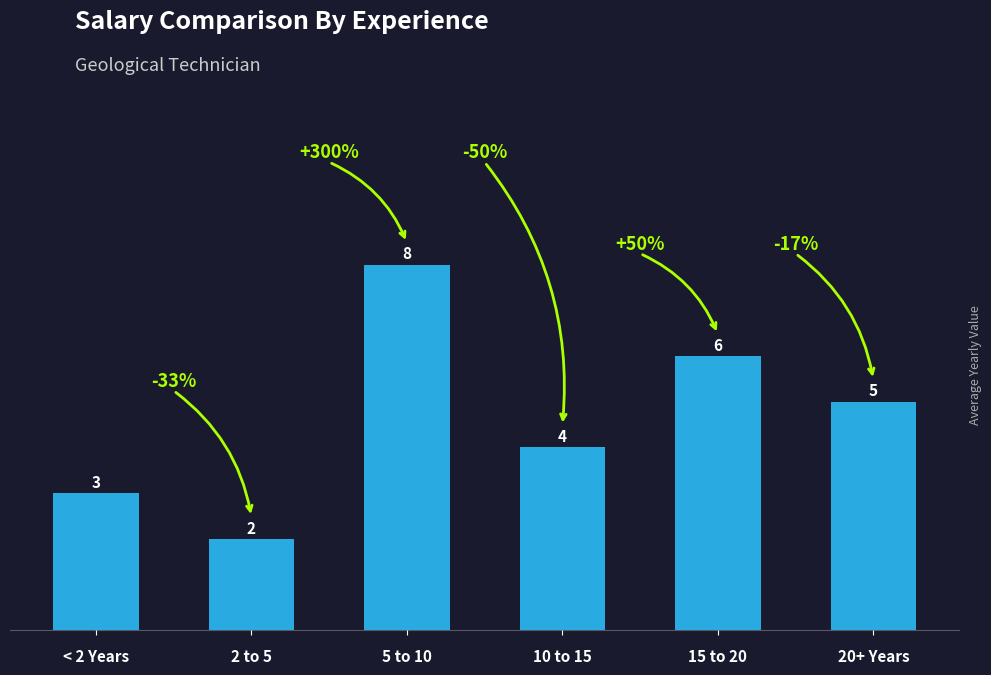

What is the maximum value shown in the chart?

8